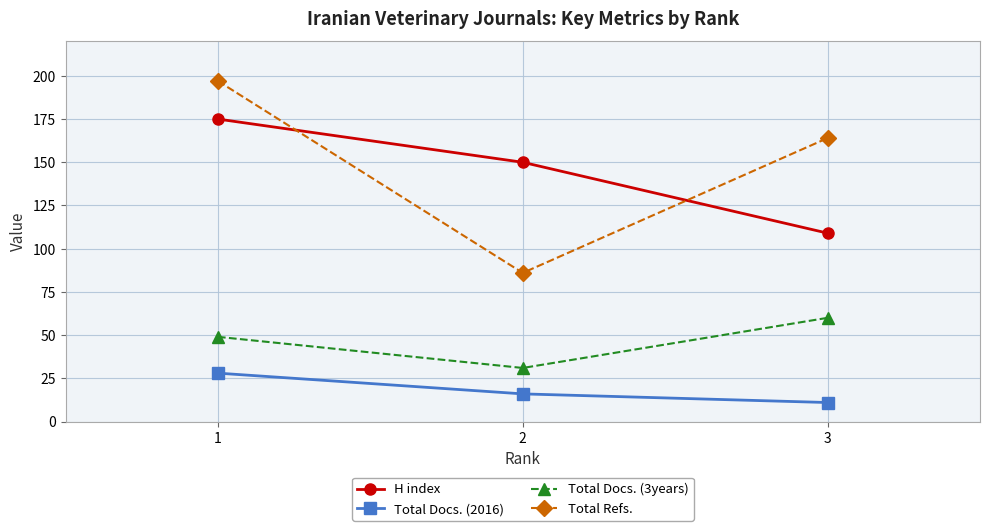

Reading left to right, transcribe all the data shown in this chart.

H index: 1=175	2=150	3=109
Total Docs. (2016): 1=28	2=16	3=11
Total Docs. (3years): 1=49	2=31	3=60
Total Refs.: 1=197	2=86	3=164